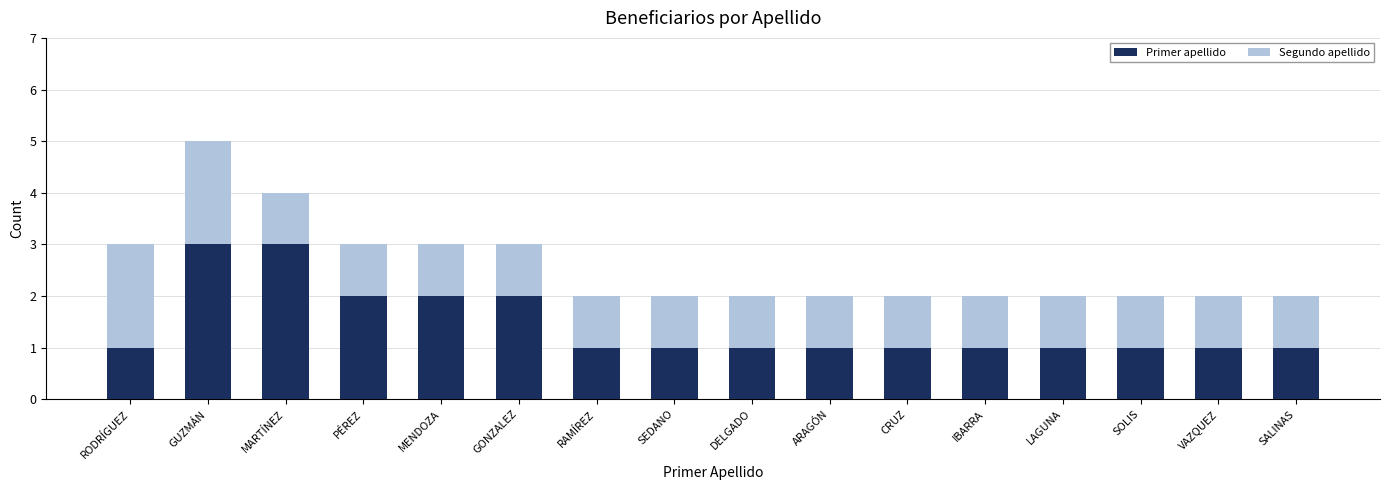

At which category is the sum across all series the highest?

GUZMÁN